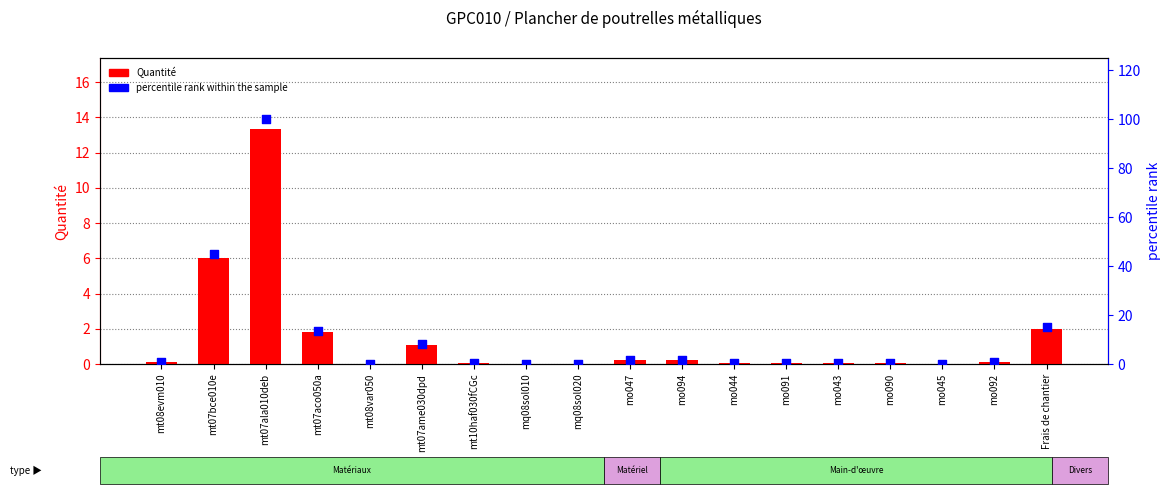

What are all the series names shown in the legend?

Quantité, percentile rank within the sample